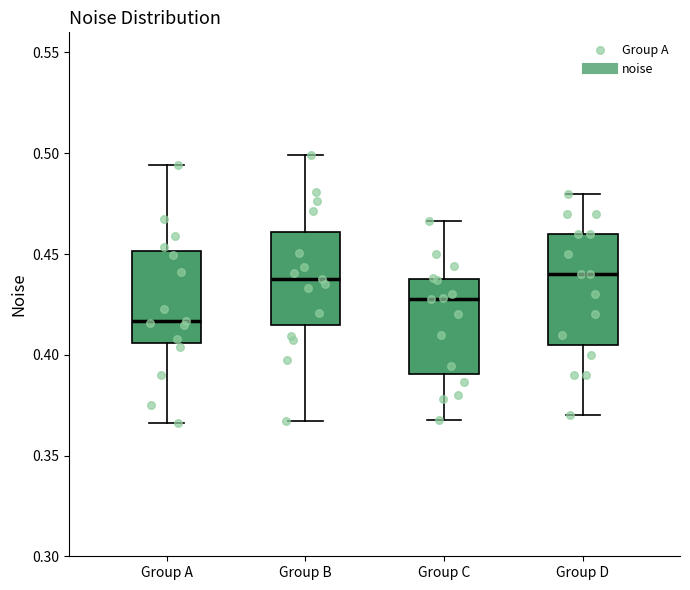

Which box's median line is the lowest?

Group A